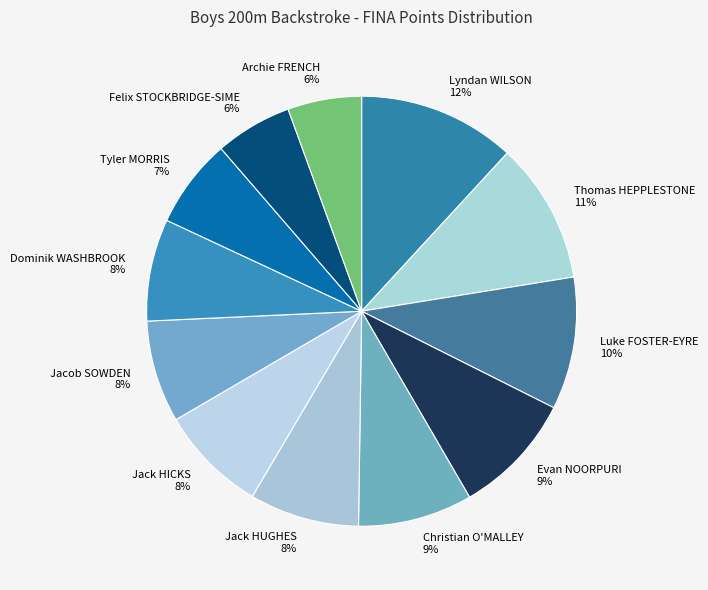

Is it true that Evan NOORPURI is 18% of the pie?

False